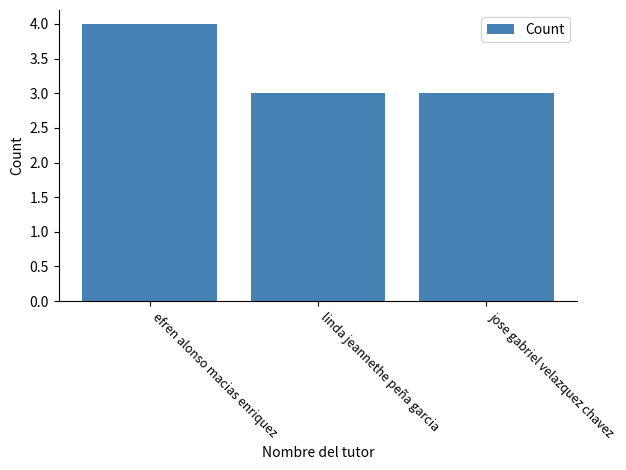

Between efren alonso macias enriquez and jose gabriel velazquez chavez, which is larger?

efren alonso macias enriquez